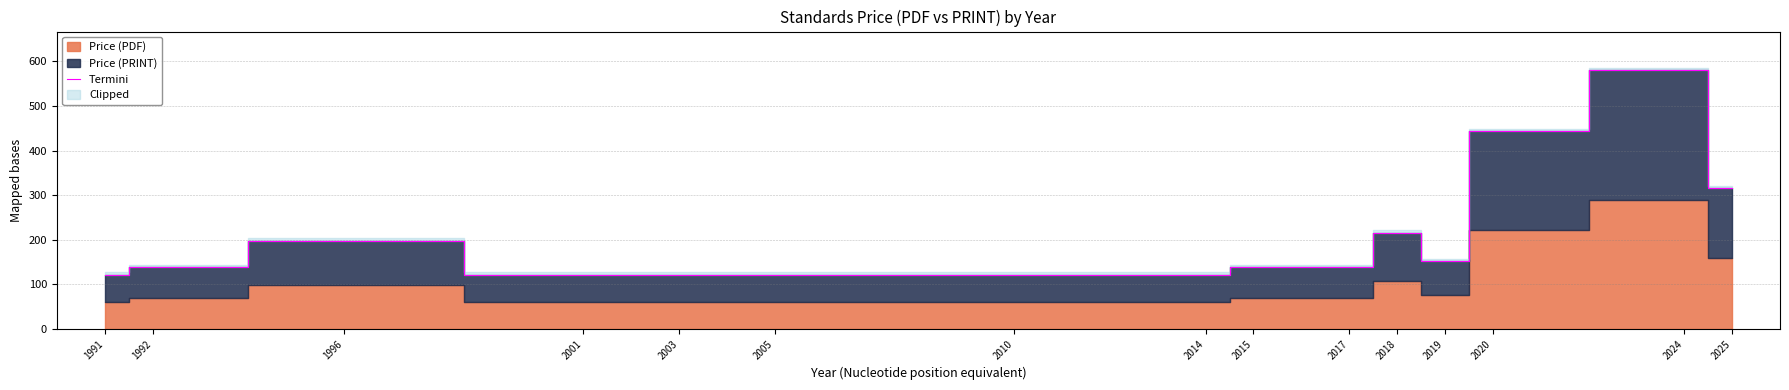

Rank the categories by value from lowest to highest.

1991, 2001, 2003, 2005, 2010, 2014, 1992, 2015, 2017, 2019, 1996, 2018, 2025, 2020, 2024